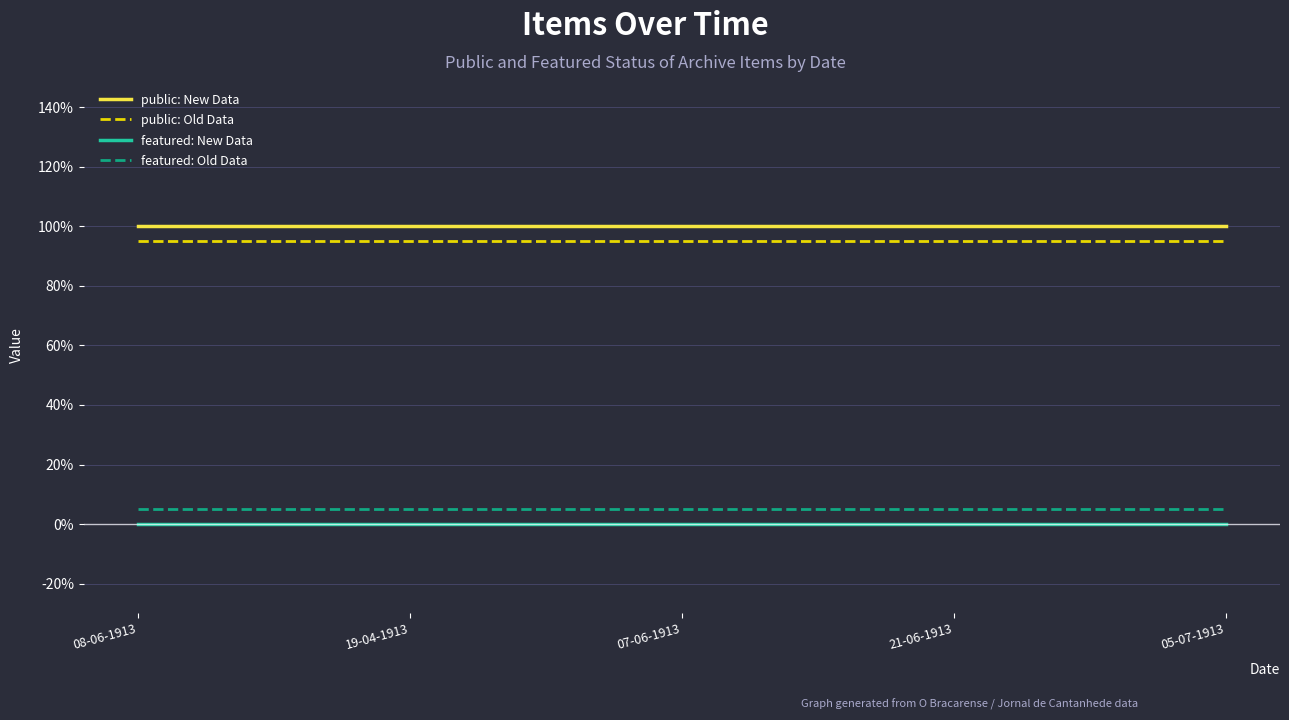

What is the total value across all series at 21-06-1913?

2.0